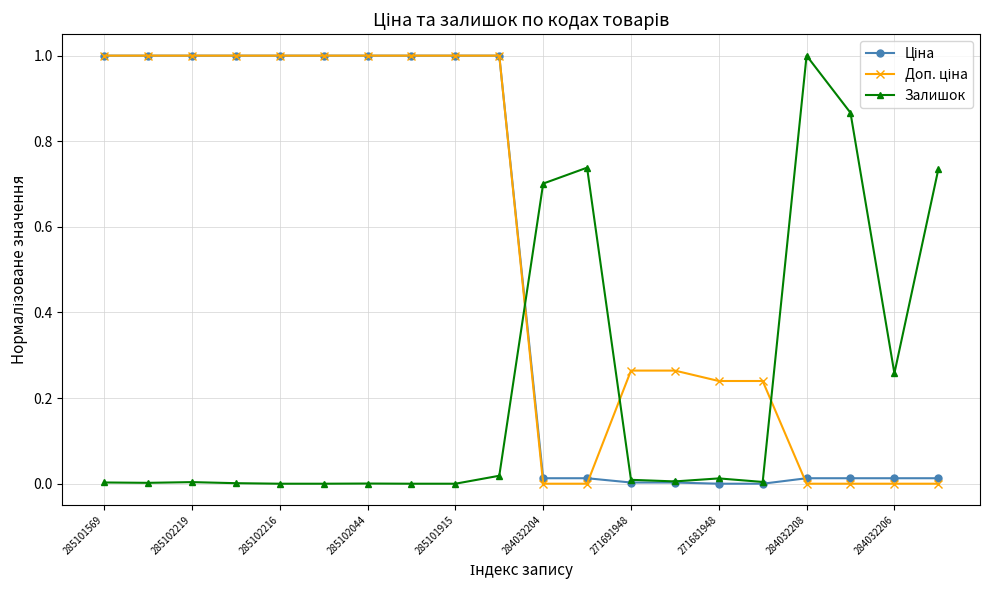

Does the chart display data point markers on the line(s)?

Yes